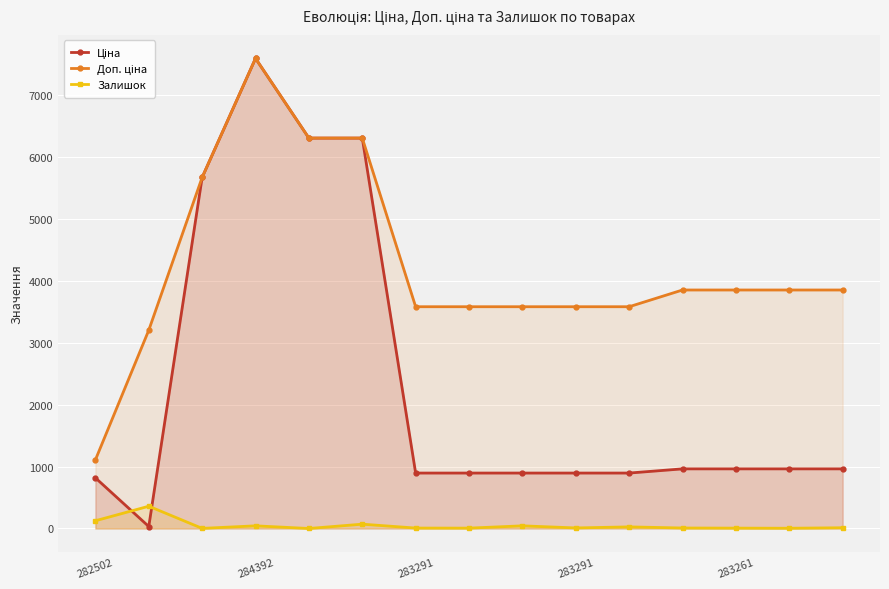

Does the chart display data point markers on the line(s)?

Yes